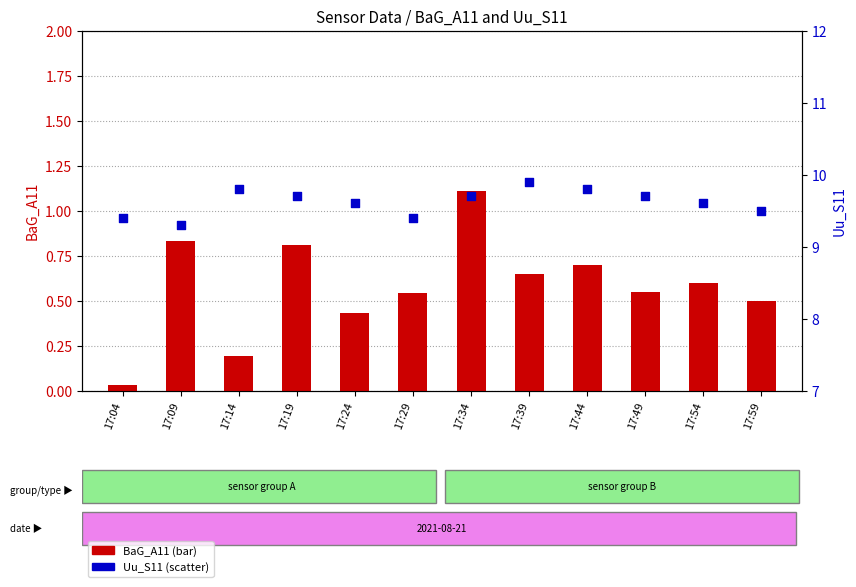

At which category is the sum across all series the highest?

17:34